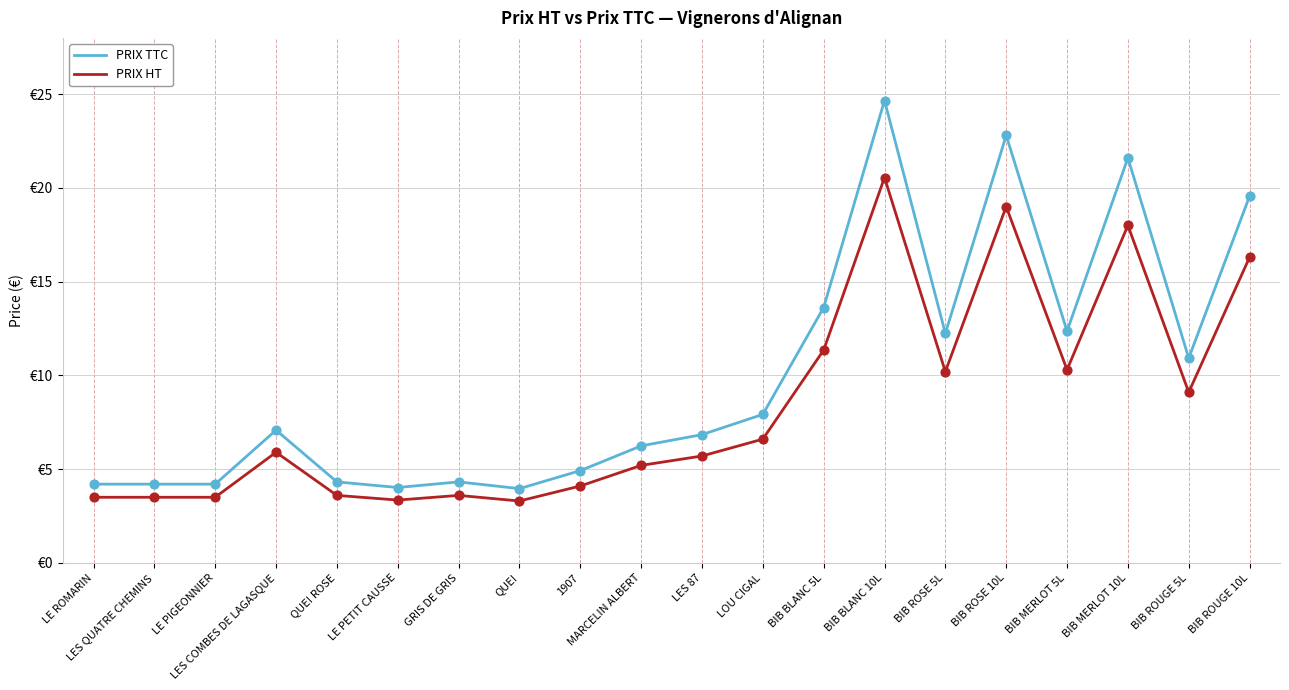

What are all the series names shown in the legend?

PRIX TTC, PRIX HT